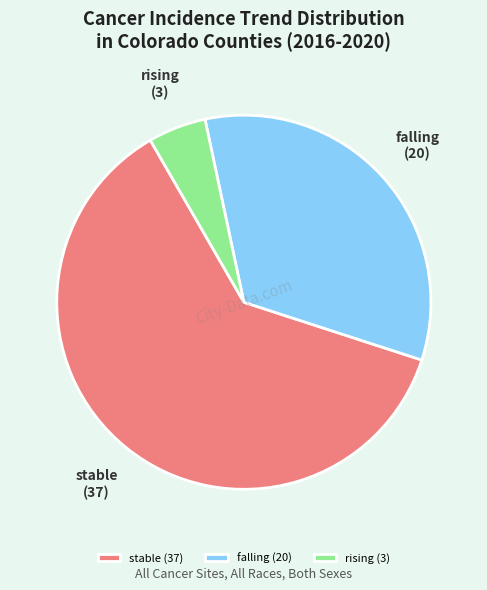

Is it true that falling (20) is 33% of the pie?

True